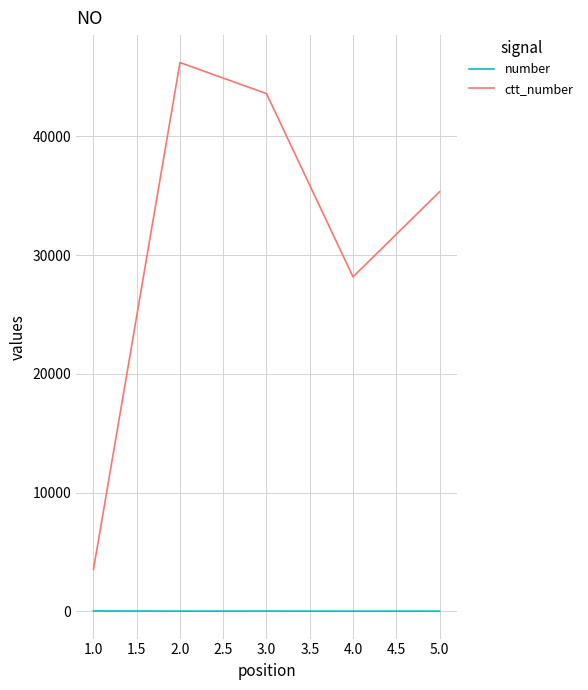

Which series has the largest total across all categories?

ctt_number